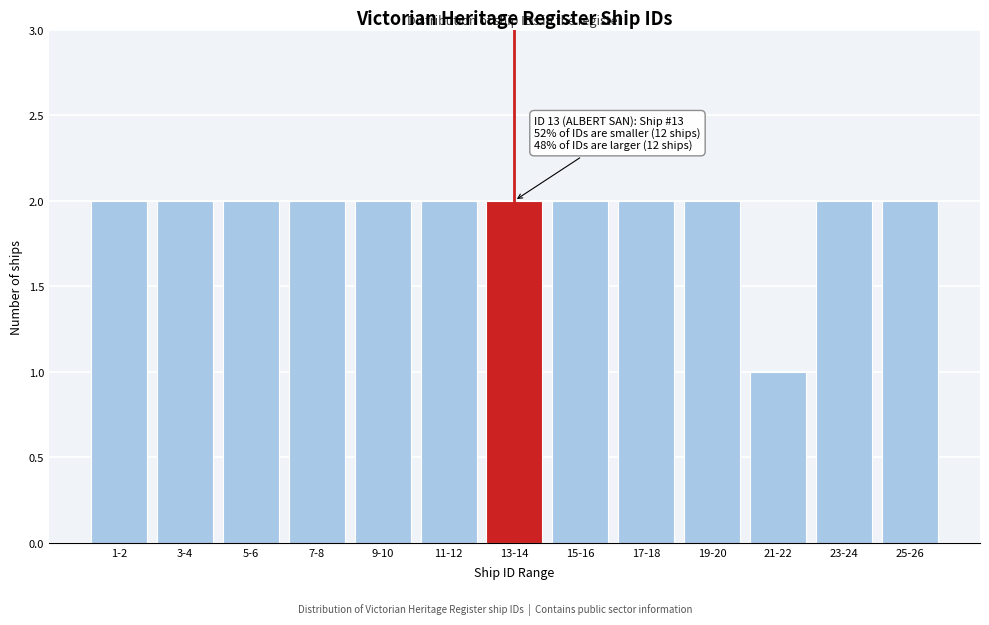

Reading left to right, extract all data points from this chart.

1-2=2	3-4=2	5-6=2	7-8=2	9-10=2	11-12=2	13-14=2	15-16=2	17-18=2	19-20=2	21-22=1	23-24=2	25-26=2